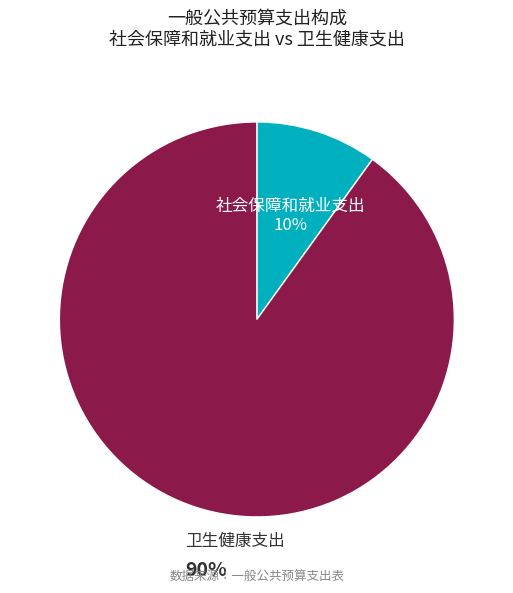

Which slice is the smallest?

社会保障和就业支出